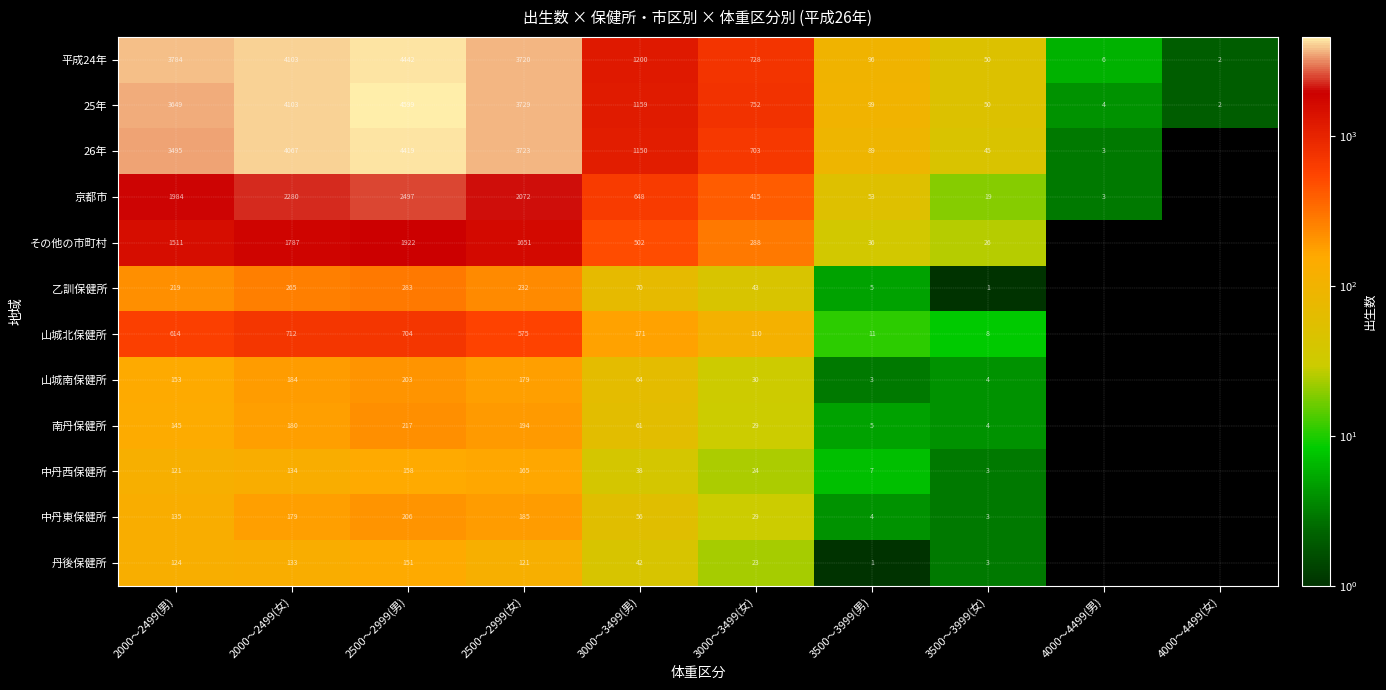

What is the difference between the 南丹保健所 values at 3000～3499(女) and 2000～2499(女)?

151